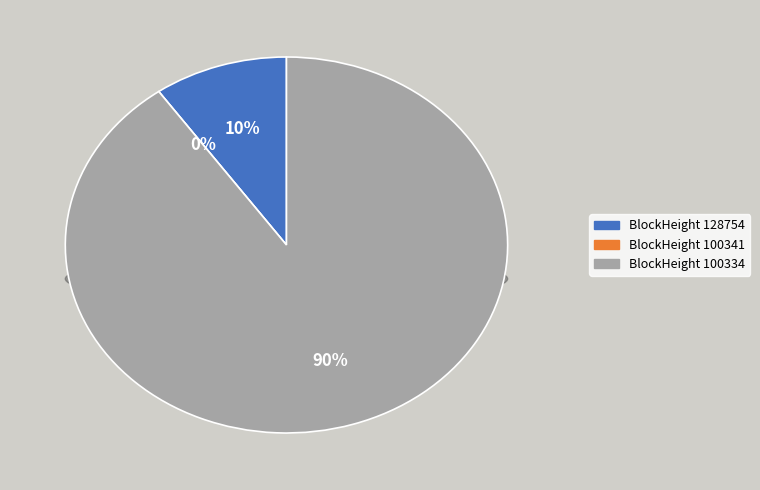

Which has a higher value, 100334 or 128754?

100334